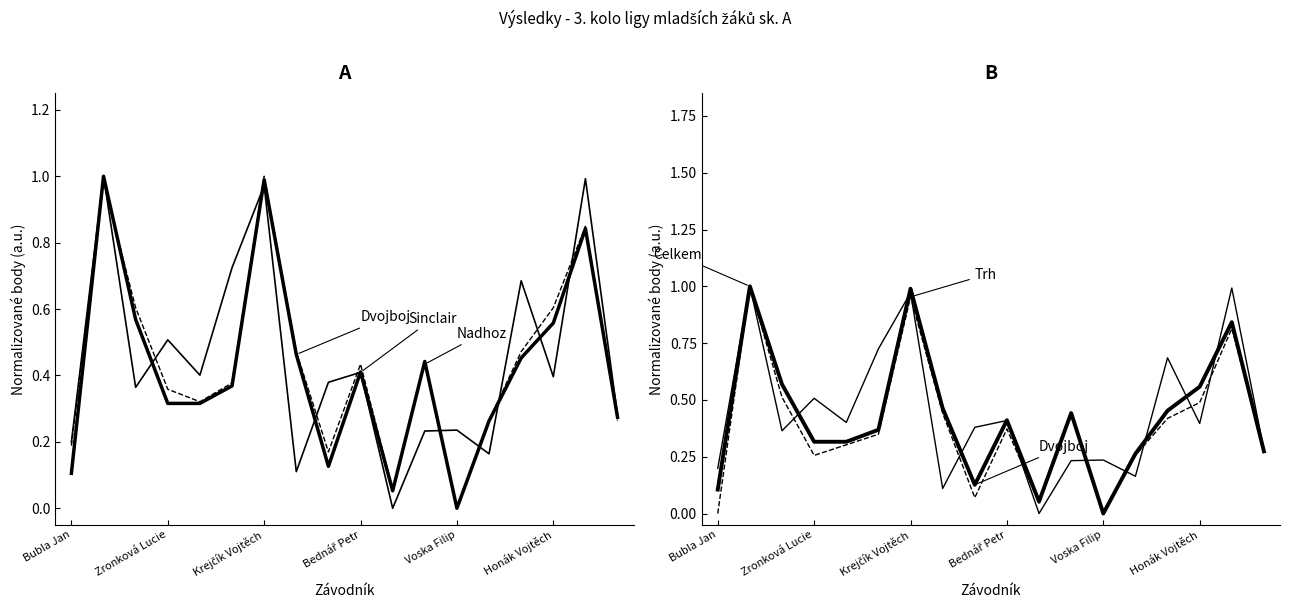

What is the highest value of the Trh (Zap.) series?

1.0